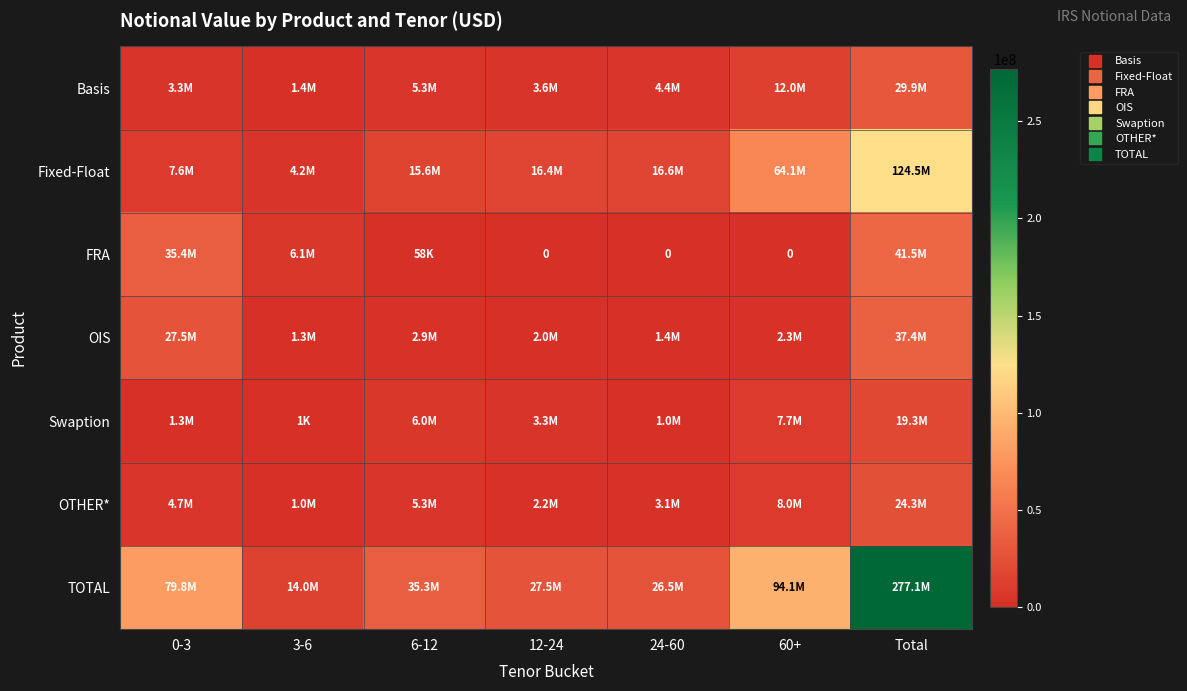

Where does the Swaption series first go above 3330867?

6-12